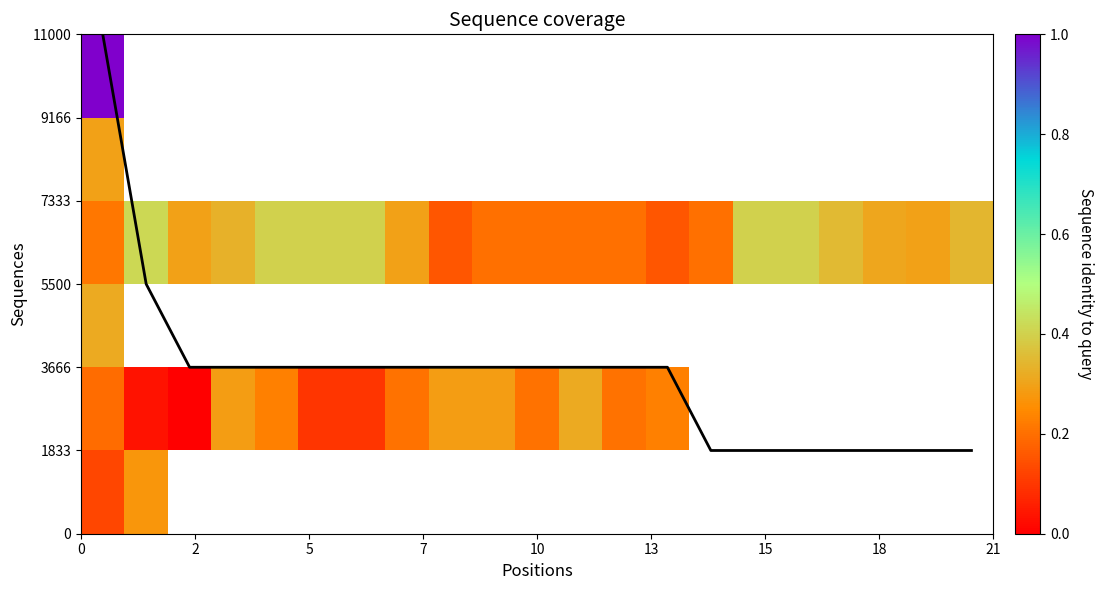

What is the greatest value displayed?

11000.0